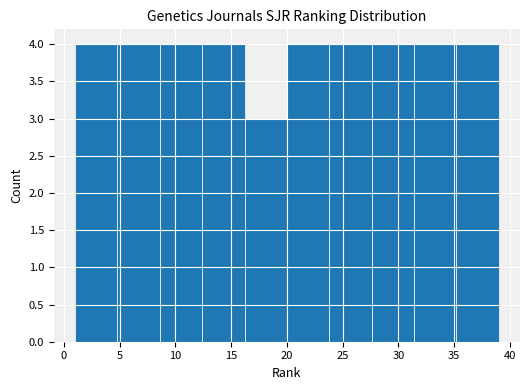

Reading left to right, transcribe this chart: for each bar, give the range it covers on the x-axis and its height. Neither the bar edges nor the heights are printed on the chart, so give them approximately, as read against the axes.

1.0 to 4.8: 4
4.8 to 8.6: 4
8.6 to 12.4: 4
12.4 to 16.2: 4
16.2 to 20.0: 3
20.0 to 23.8: 4
23.8 to 27.6: 4
27.6 to 31.4: 4
31.4 to 35.2: 4
35.2 to 39.0: 4